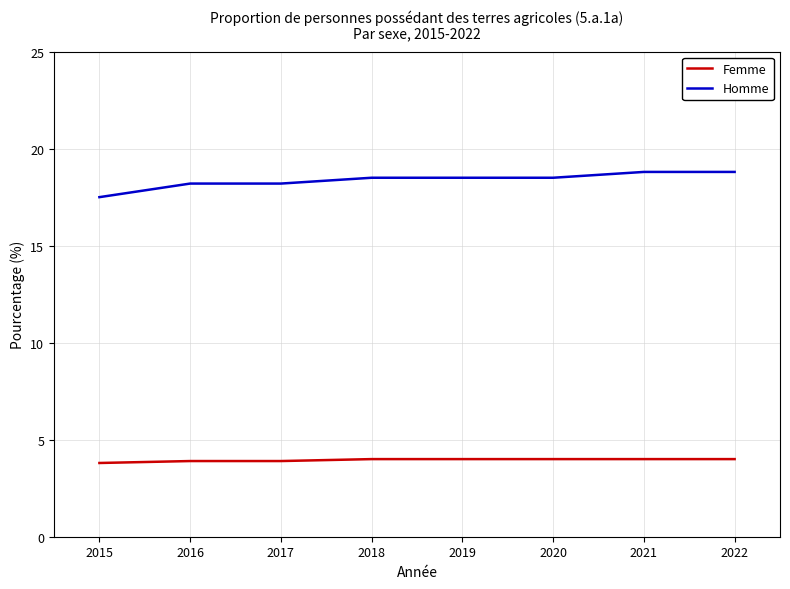

What is the maximum value for Homme?

18.8